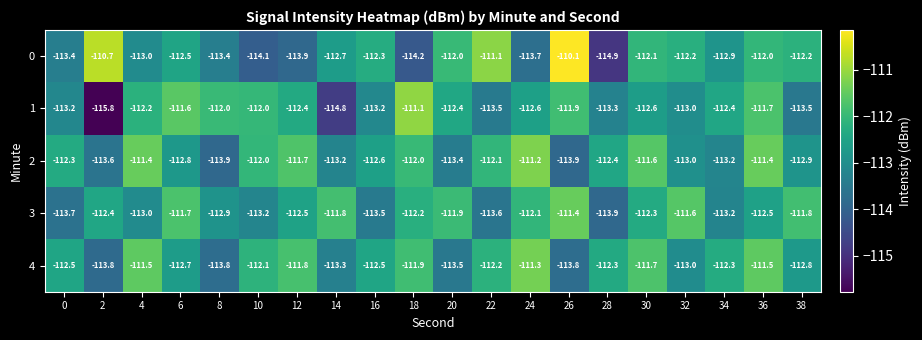

What is the spread (max minus min) of values at 0?

1.4